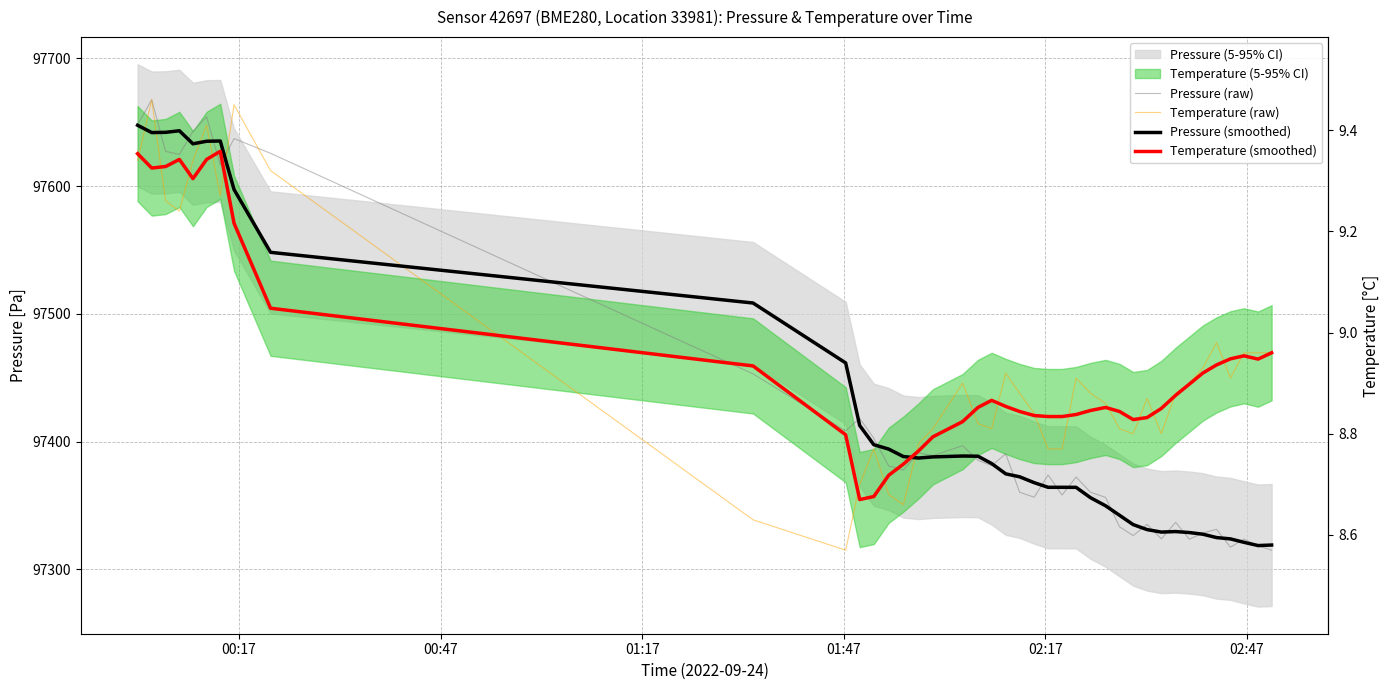

Where does the Temperature (raw) series first go above 97437?

00:17